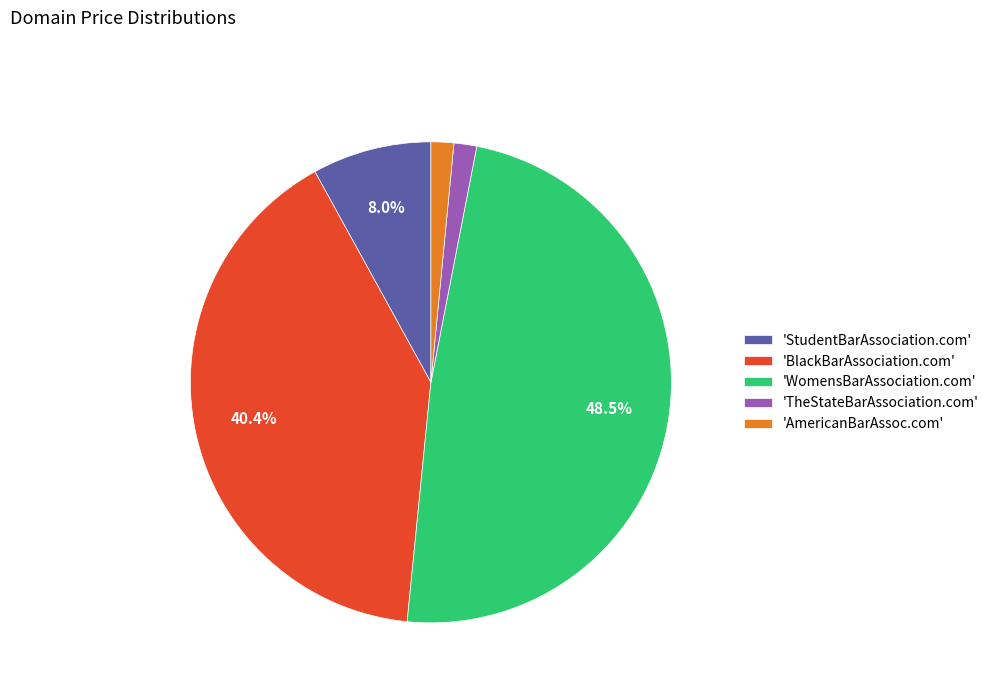

Combined, do 'AmericanBarAssoc.com' and 'StudentBarAssociation.com' account for over 50%?

No